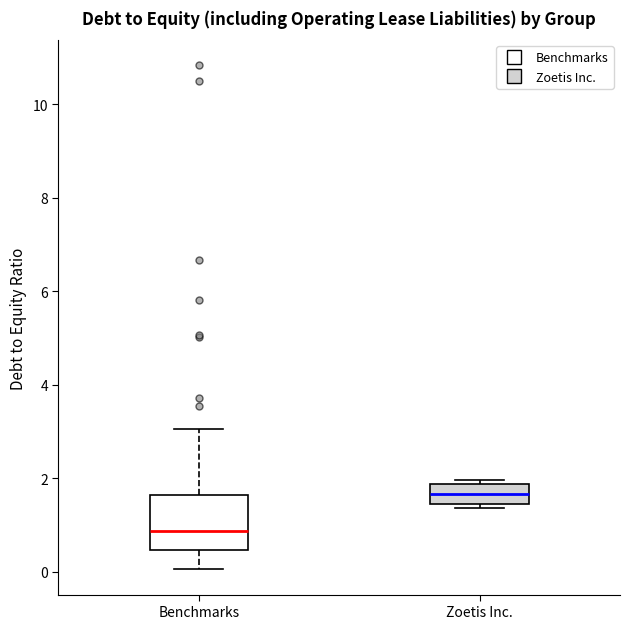

Reading left to right, read every box against the y-axis: the position of its median line, the range the box covers, and the ends of its whiskers. The values are not printed on the chart, so give them approximately, as read against the axis.

Benchmarks: median 0.8, box 0.4 to 1.6, whiskers 0.0 to 3.0
Zoetis Inc.: median 1.6, box 1.4 to 1.8, whiskers 1.4 (just below the box's lower edge) to 2.0